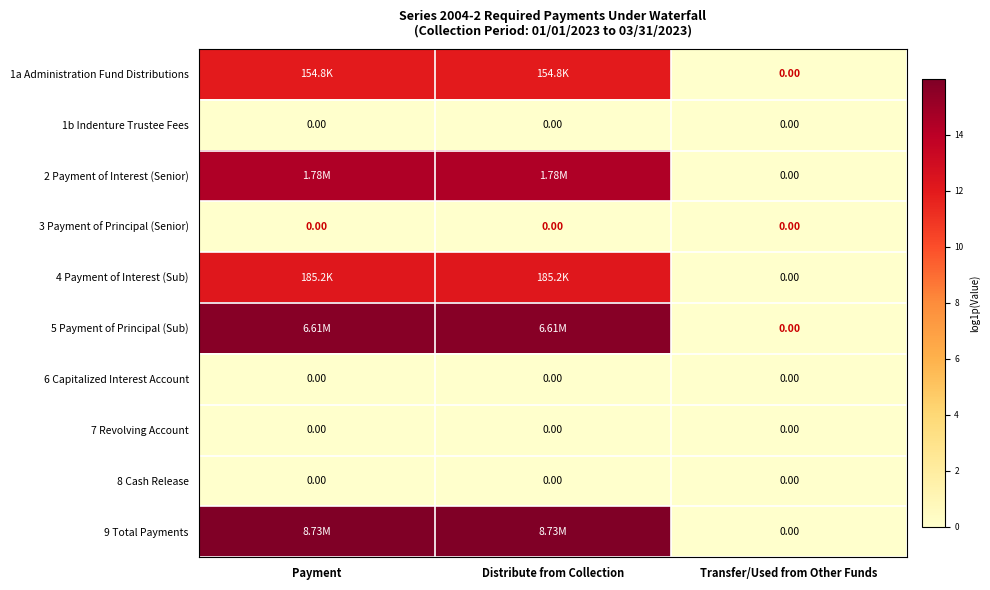

Rank the series at Distribute from Collection from lowest to highest value.

1b Indenture Trustee Fees, 3 Payment of Principal (Senior), 6 Capitalized Interest Account, 7 Revolving Account, 8 Cash Release, 1a Administration Fund Distributions, 4 Payment of Interest (Sub), 2 Payment of Interest (Senior), 5 Payment of Principal (Sub), 9 Total Payments